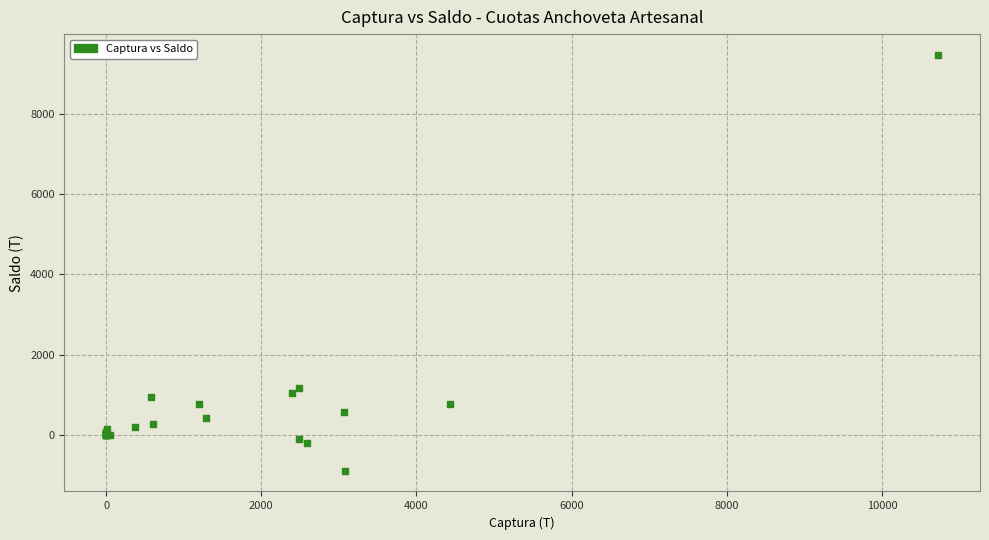

What Y value in the scatter plot is closest to 4290?

1173.8